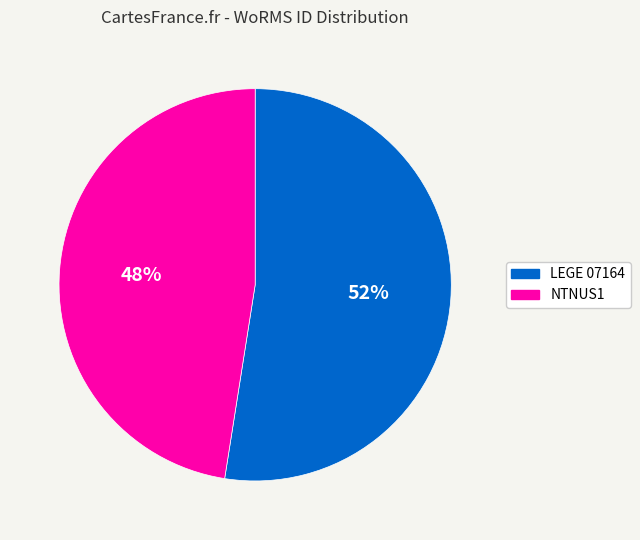

Does any single category account for the majority?

Yes